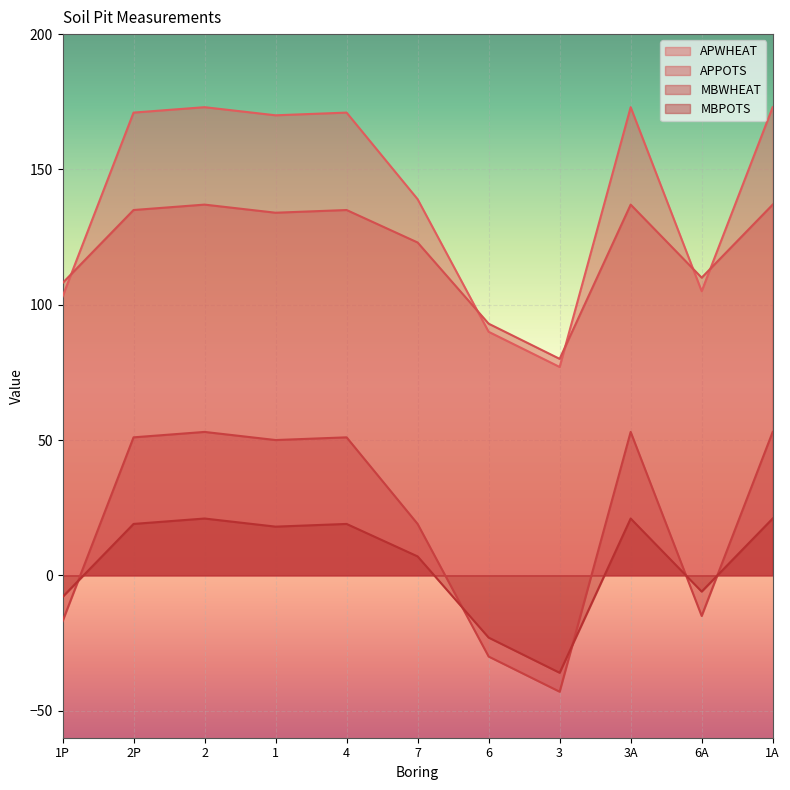

Which category has the highest value in the APWHEAT series?

2